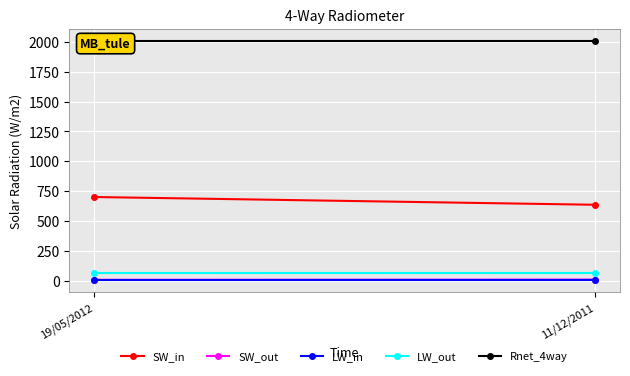

Is it true that SW_out equals 8 at 11/12/2011?

True